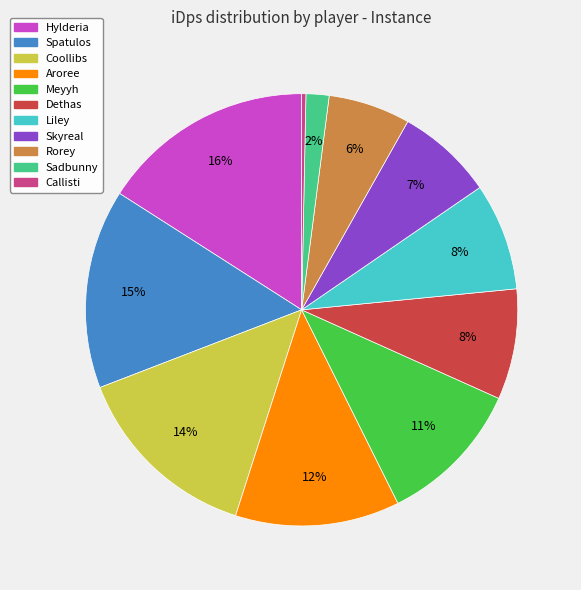

How many segments does this pie chart have?

11